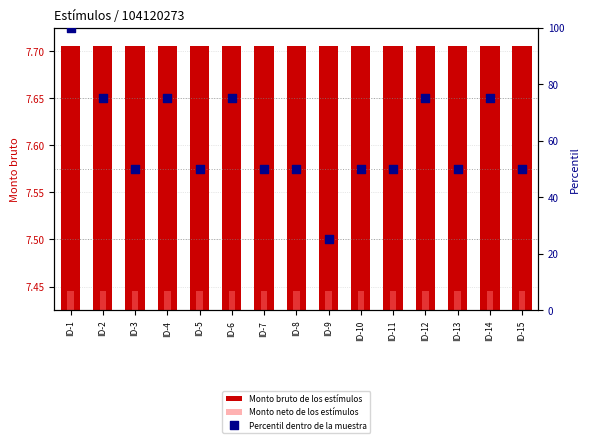

What are all the series names shown in the legend?

Monto bruto de los estímulos, Monto neto de los estímulos, Percentil dentro de la muestra